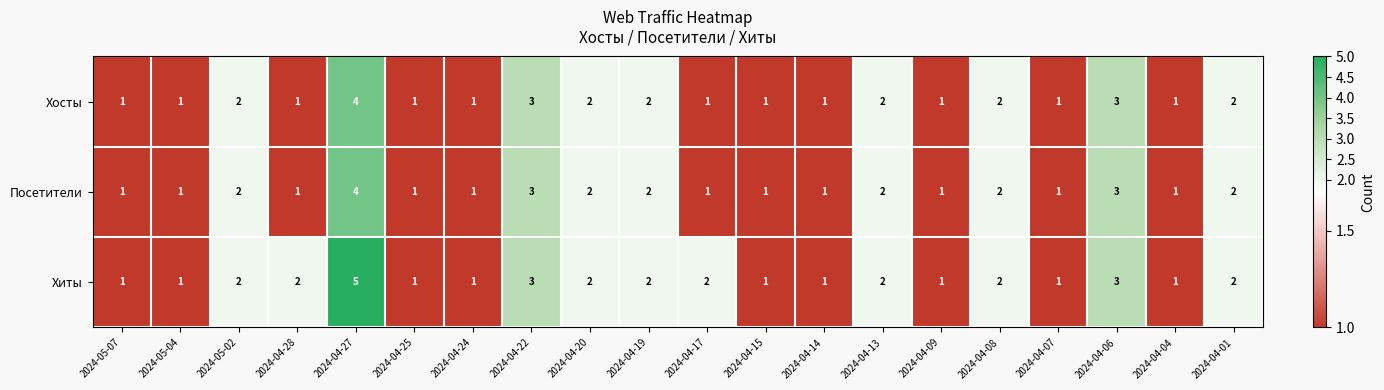

Which series has the largest range (max minus min)?

Хиты